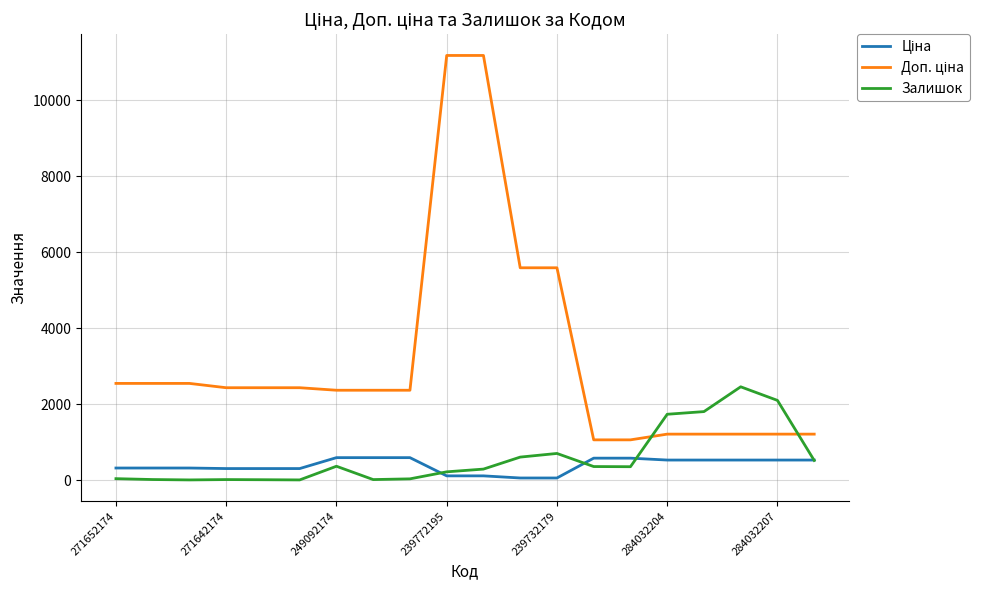

What is the highest value of the Залишок series?

2457.0